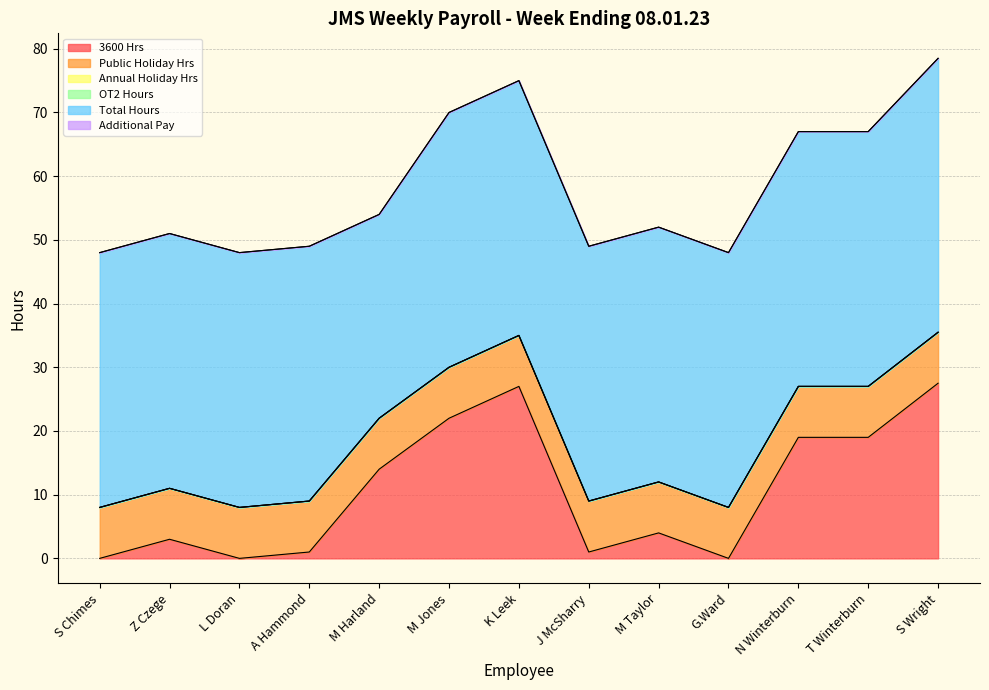

At which label does OT2 Hours reach its minimum?

S Chimes